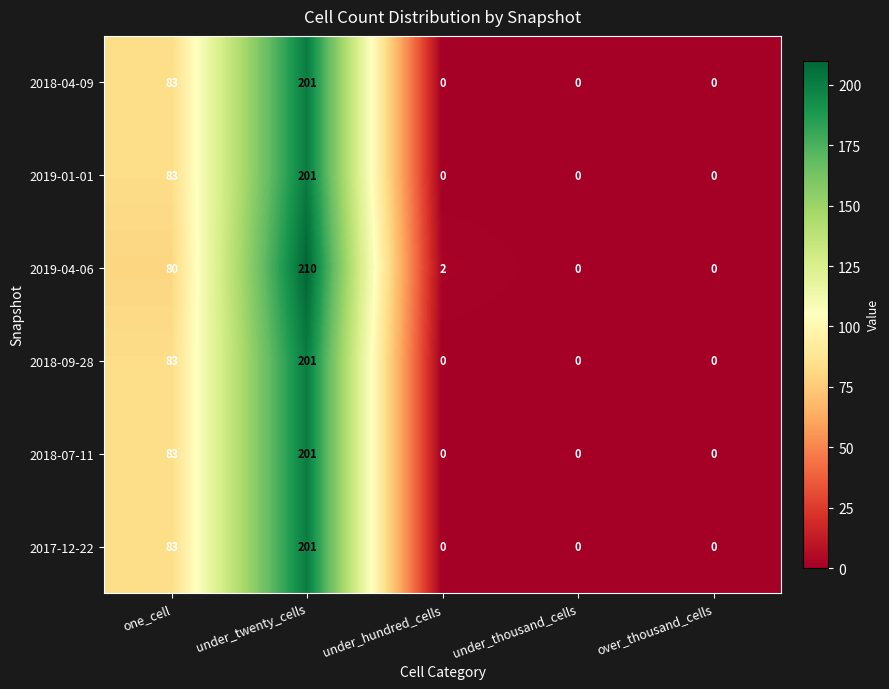

Where does the 2019-04-06 series first go above 2?

one_cell